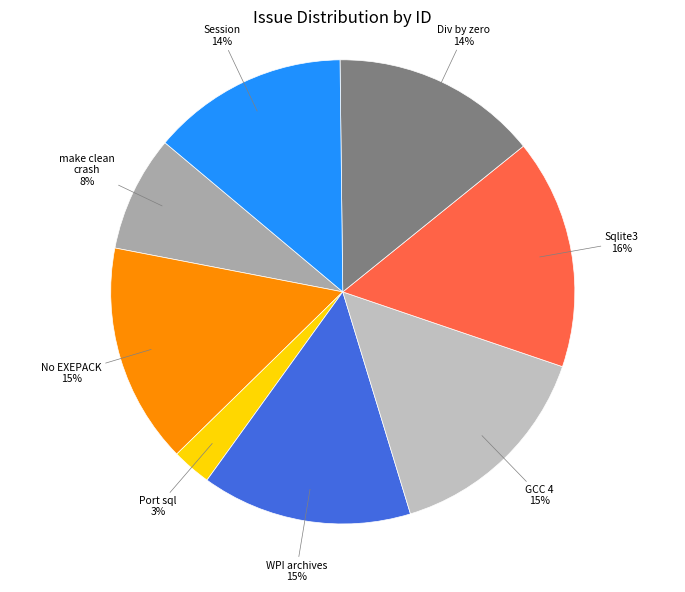

Count the number of slices in the pie.

8